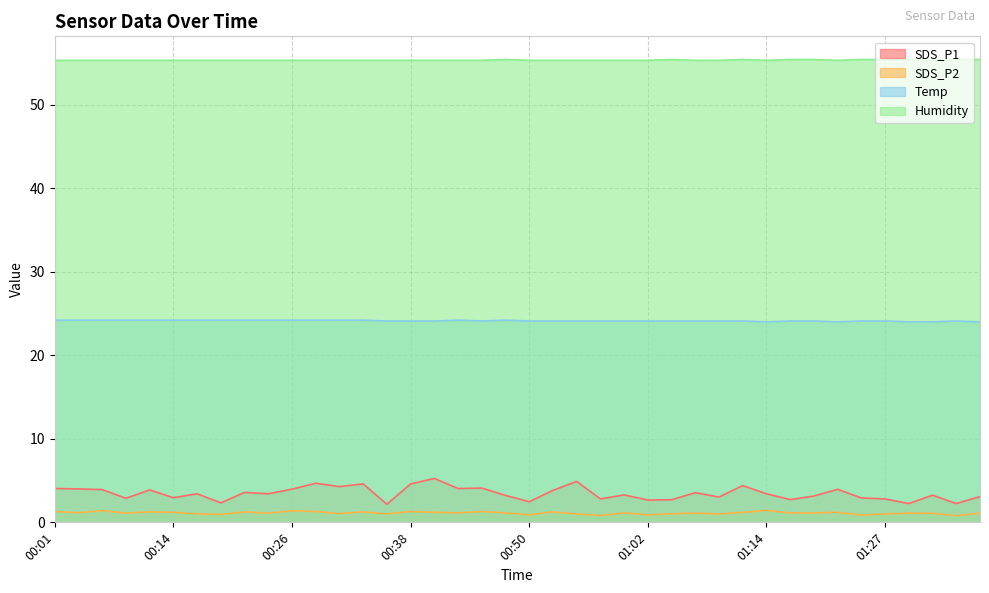

What is the value of the Temp point at the 30th from the left?

24.1